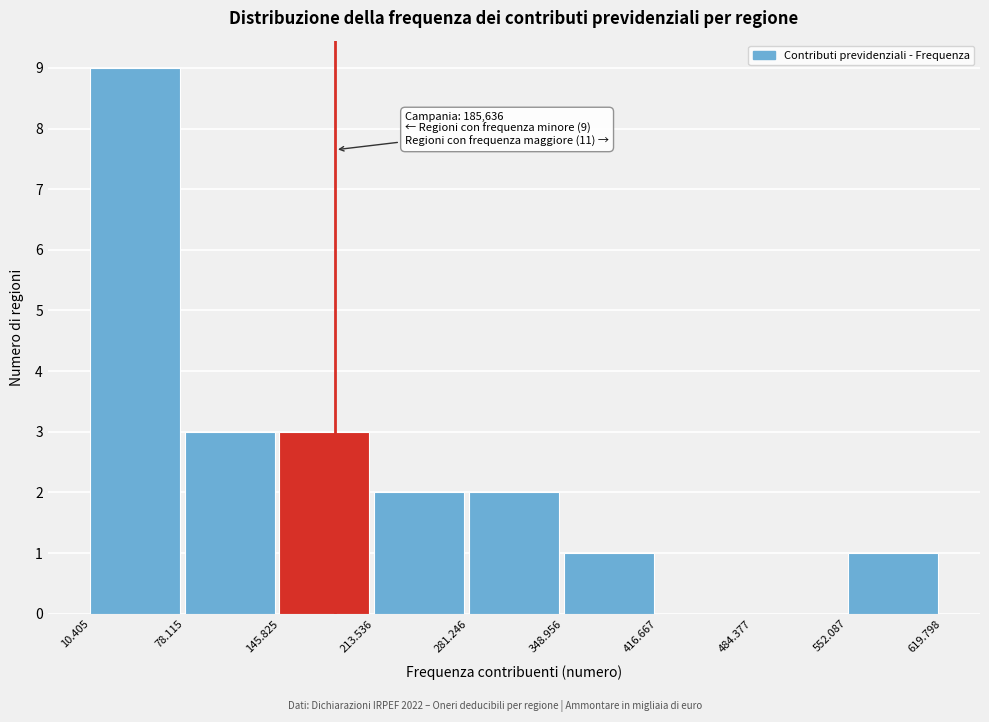

Reading left to right, transcribe all the data shown in this chart.

10.405=9	78.115=3	145.825=3	213.536=2	281.246=2	348.956=1	416.667=0	484.377=0	552.087=1